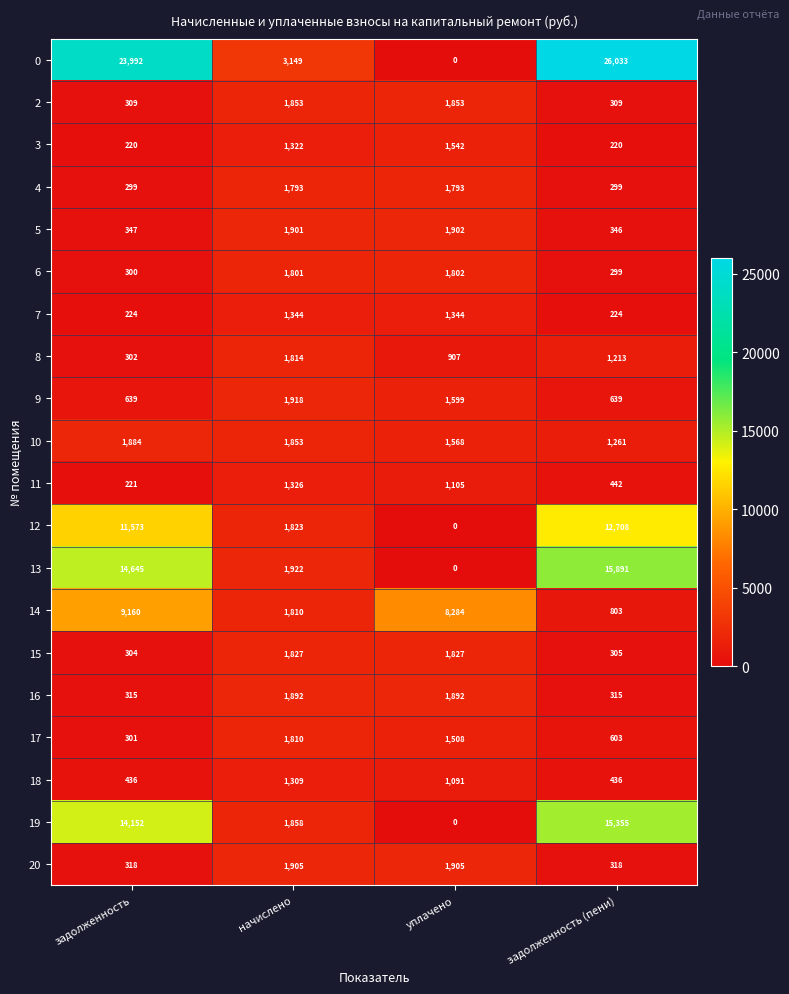

How many data points does each series have?

4